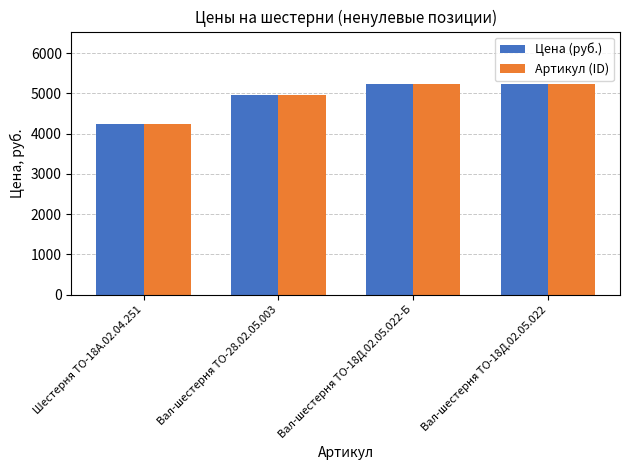

How many bars are there in total?

8